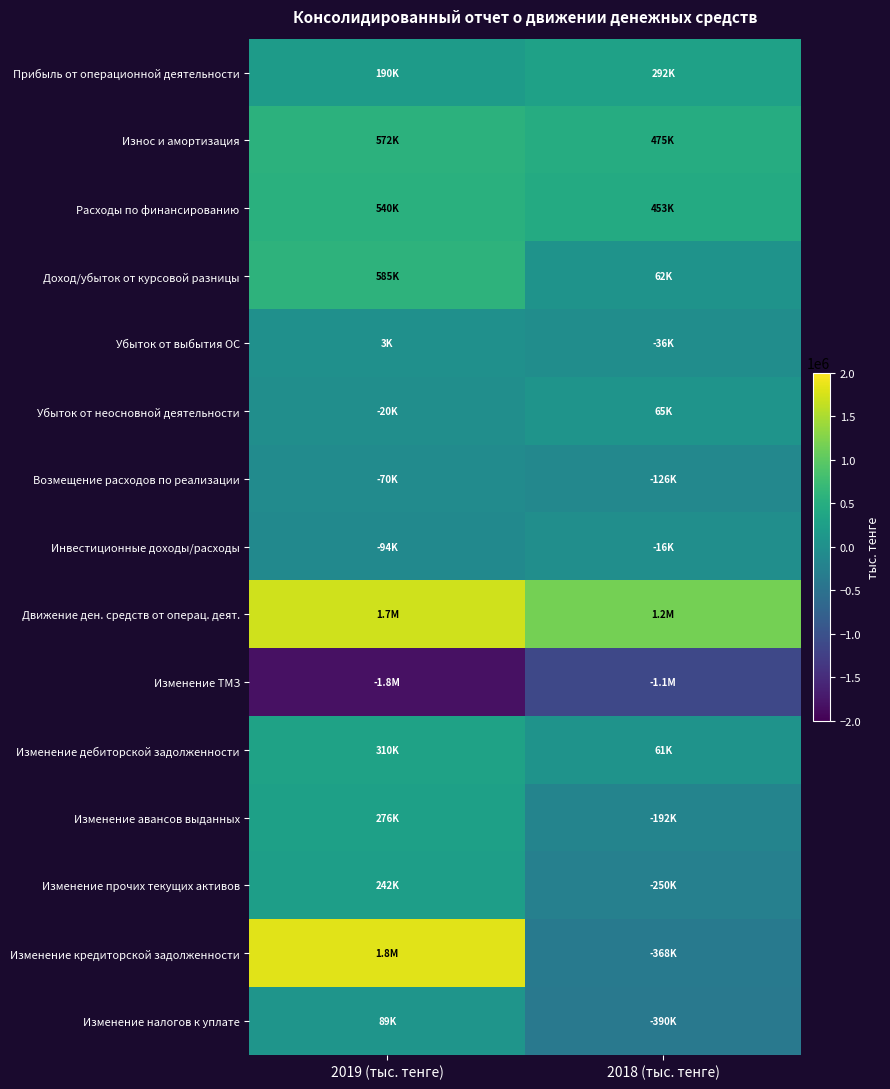

Reading left to right, list all the values displayed in this chart.

Прибыль от операционной деятельности: 2019 (тыс. тенге)=189706	2018 (тыс. тенге)=291763
Износ и амортизация: 2019 (тыс. тенге)=572182	2018 (тыс. тенге)=474841
Расходы по финансированию: 2019 (тыс. тенге)=539758	2018 (тыс. тенге)=452835
Доход/убыток от курсовой разницы: 2019 (тыс. тенге)=584741	2018 (тыс. тенге)=62101
Убыток от выбытия ОС: 2019 (тыс. тенге)=2918	2018 (тыс. тенге)=-35641
Убыток от неосновной деятельности: 2019 (тыс. тенге)=-19798	2018 (тыс. тенге)=64922
Возмещение расходов по реализации: 2019 (тыс. тенге)=-70345	2018 (тыс. тенге)=-125659
Инвестиционные доходы/расходы: 2019 (тыс. тенге)=-93793	2018 (тыс. тенге)=-16203
Движение ден. средств от операц. деят.: 2019 (тыс. тенге)=1705369	2018 (тыс. тенге)=1168959
Изменение ТМЗ: 2019 (тыс. тенге)=-1818257	2018 (тыс. тенге)=-1132634
Изменение дебиторской задолженности: 2019 (тыс. тенге)=310460	2018 (тыс. тенге)=60815
Изменение авансов выданных: 2019 (тыс. тенге)=275961	2018 (тыс. тенге)=-192239
Изменение прочих текущих активов: 2019 (тыс. тенге)=241570	2018 (тыс. тенге)=-250339
Изменение кредиторской задолженности: 2019 (тыс. тенге)=1819379	2018 (тыс. тенге)=-368275
Изменение налогов к уплате: 2019 (тыс. тенге)=88585	2018 (тыс. тенге)=-389624